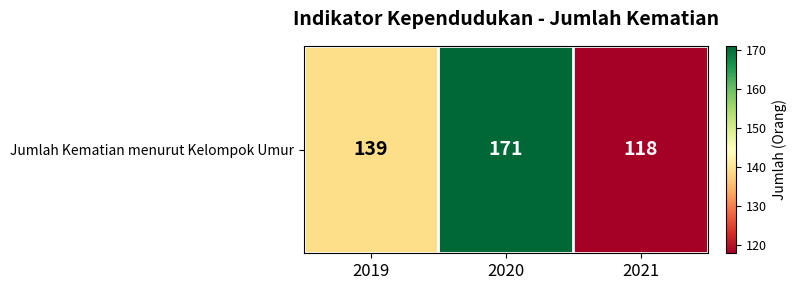

Reading left to right, list all the values displayed in this chart.

2019=139	2020=171	2021=118